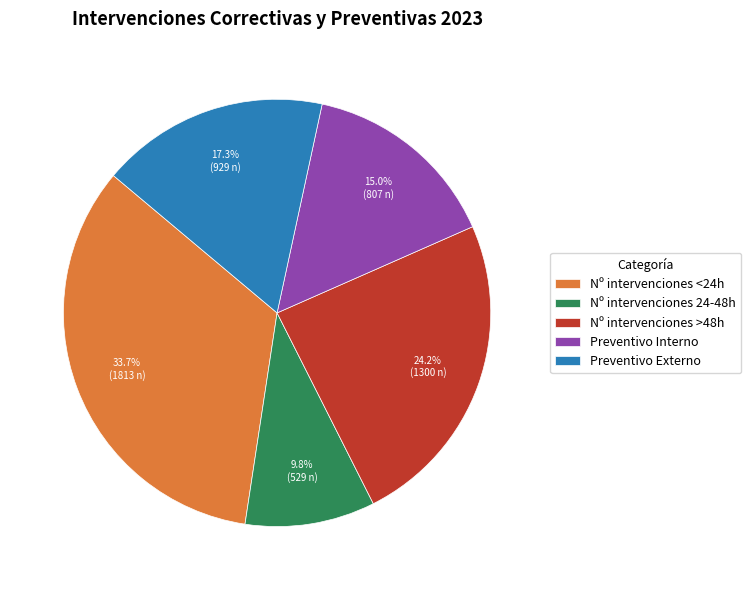

What is the ratio of the value at Nº intervenciones <24h to the value at Nº intervenciones >48h?

1.4